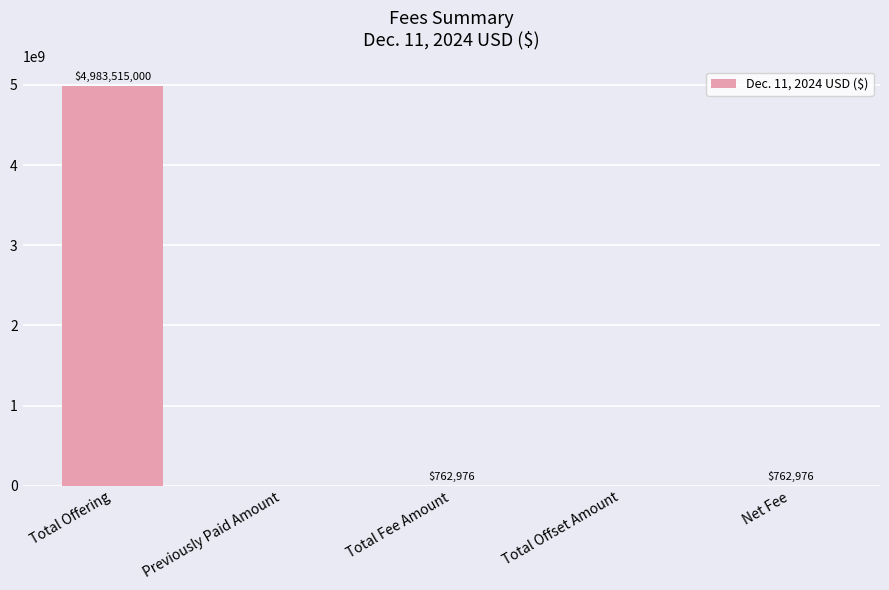

What is the sum of all values?

4985040952.3